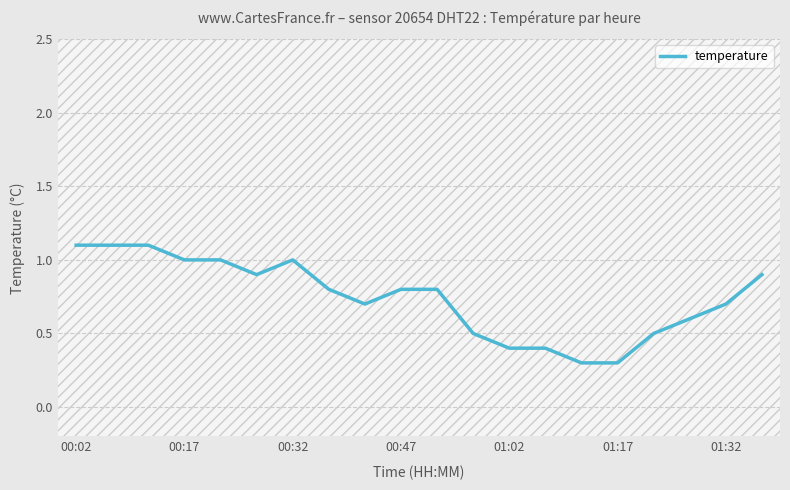

What is the minimum value shown in the chart?

0.3